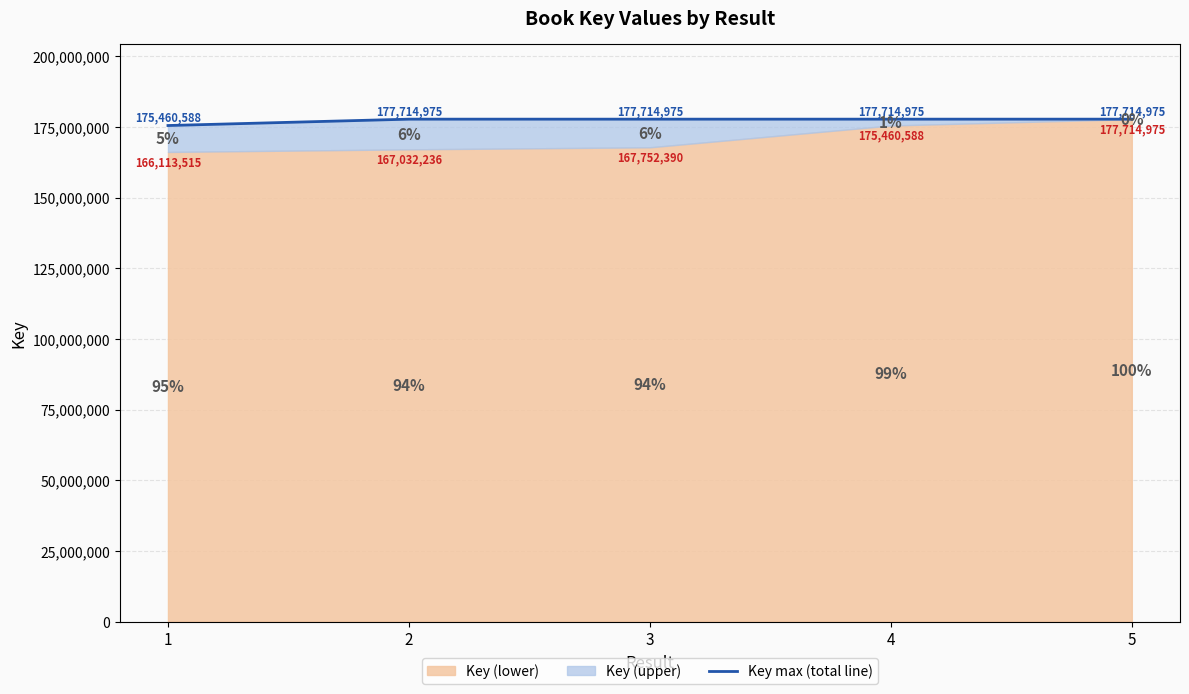

What is the greatest value displayed?

177714975